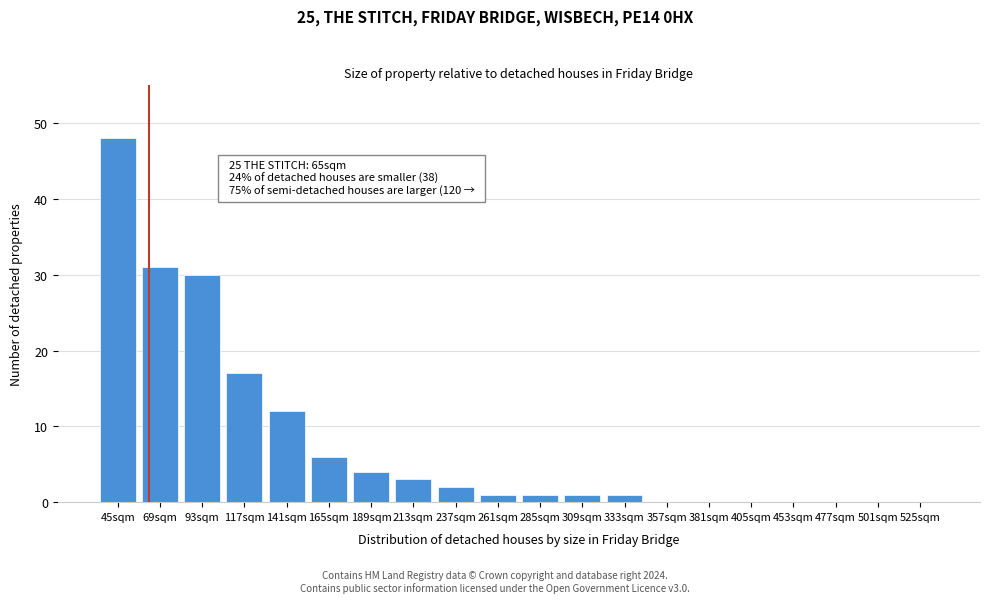

Reading left to right, what are all the values shown in this chart?

45sqm=48	69sqm=31	93sqm=30	117sqm=17	141sqm=12	165sqm=6	189sqm=4	213sqm=3	237sqm=2	261sqm=1	285sqm=1	309sqm=1	333sqm=1	357sqm=0	381sqm=0	405sqm=0	453sqm=0	477sqm=0	501sqm=0	525sqm=0